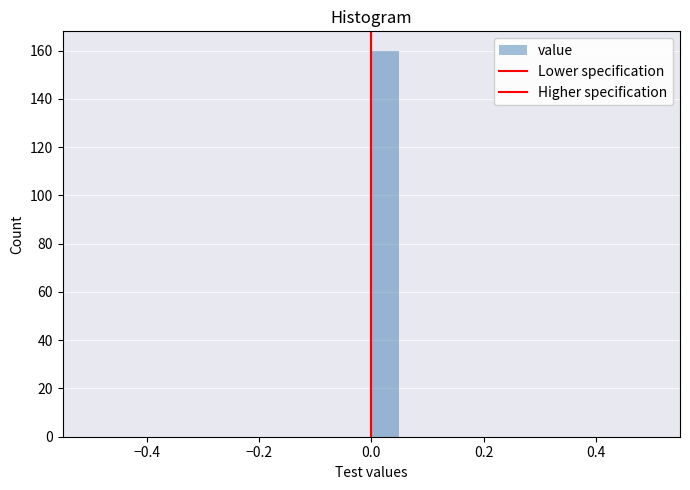

Around what value on the x-axis is the tallest bar? Give the approximate position of its centre, as read against the axis.

0.02